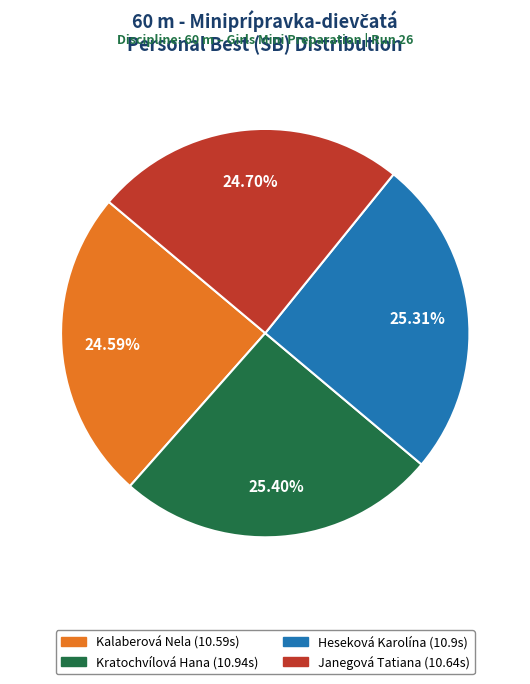

Between Kalaberová Nela and Kratochvílová Hana, which is larger?

Kratochvílová Hana